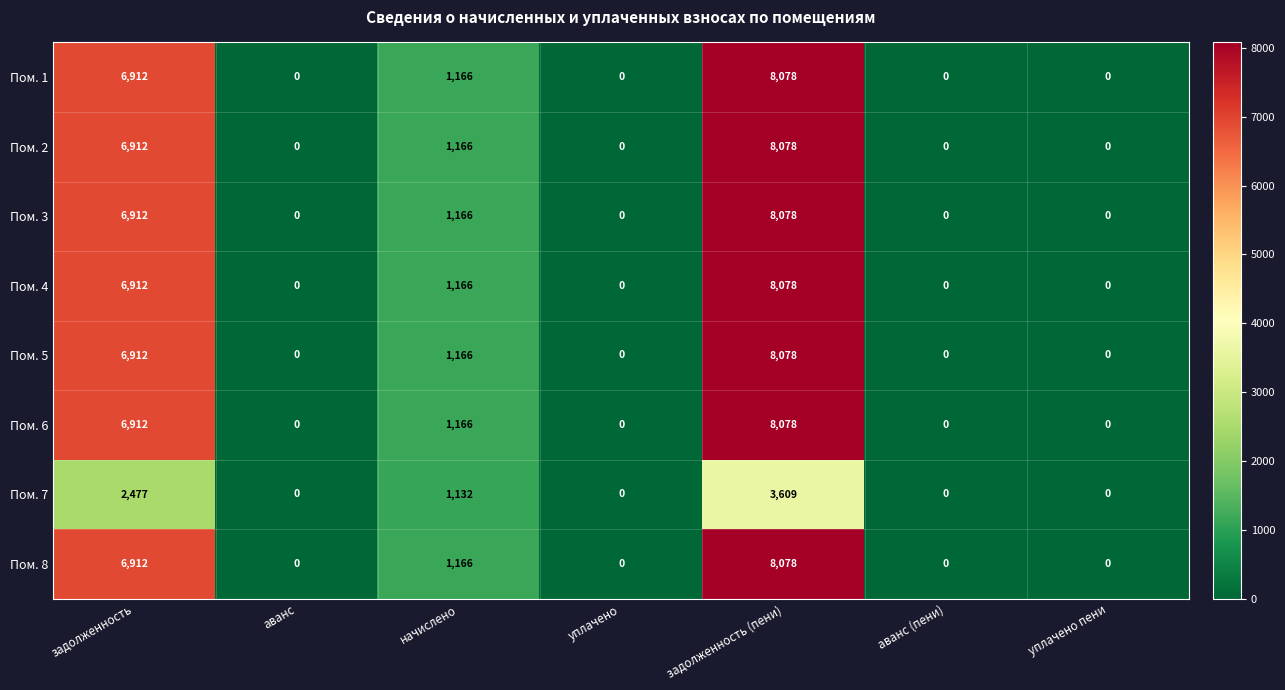

Is it true that Пом. 8 equals 1166 at начислено?

True